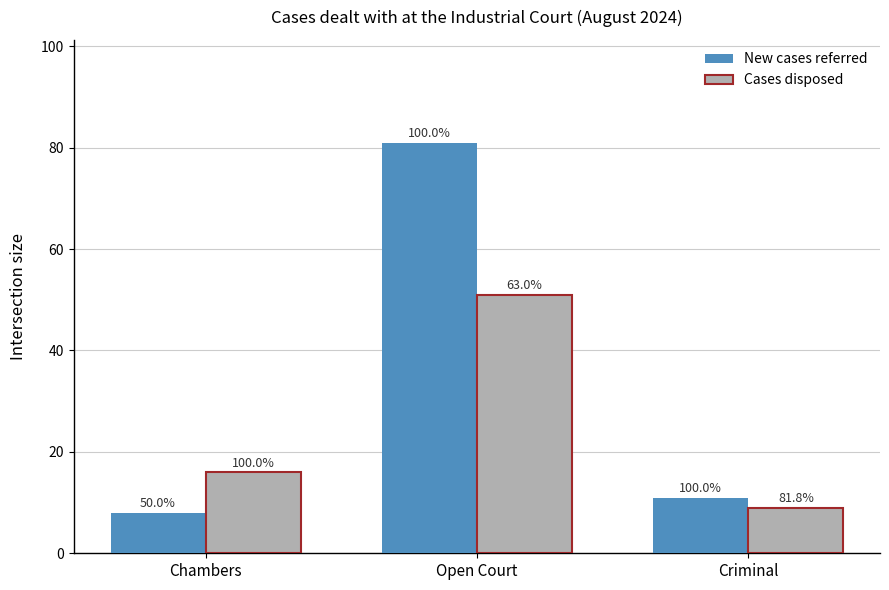

Reading left to right, transcribe all the data shown in this chart.

New cases referred: Chambers=8	Open Court=81	Criminal=11
Cases disposed: Chambers=16	Open Court=51	Criminal=9